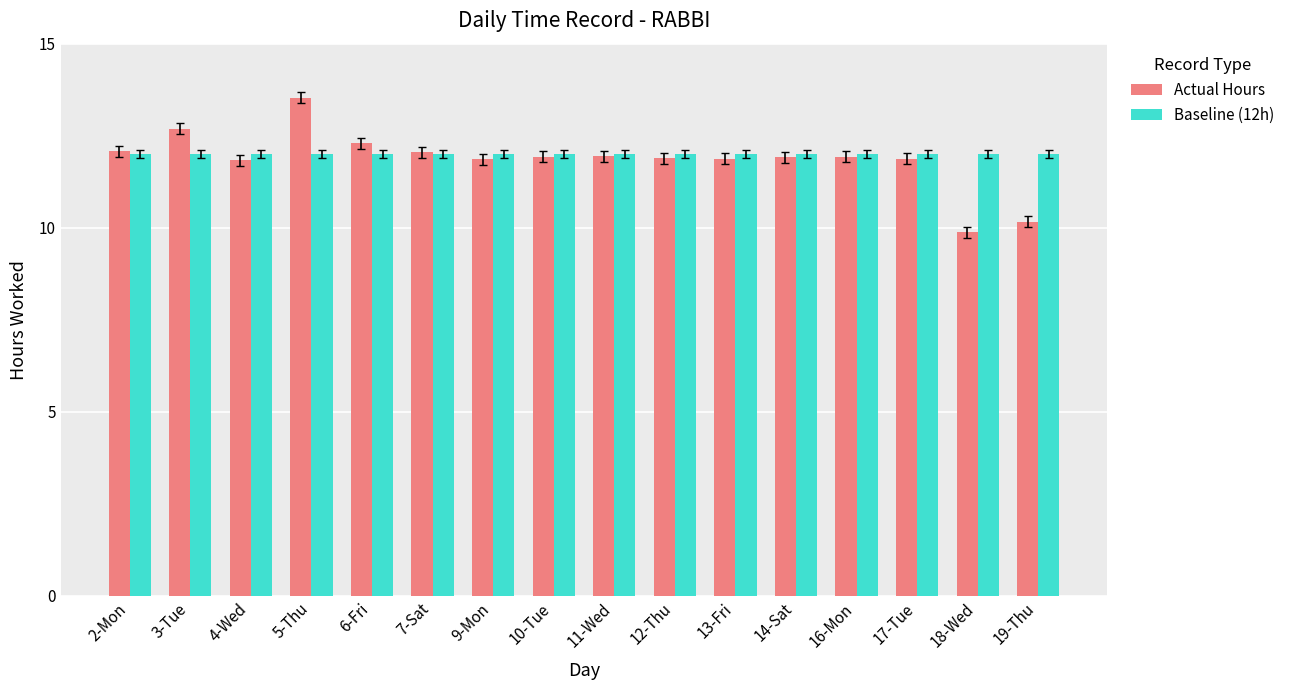

Which category has the lowest value in the Actual Hours series?

18-Wed